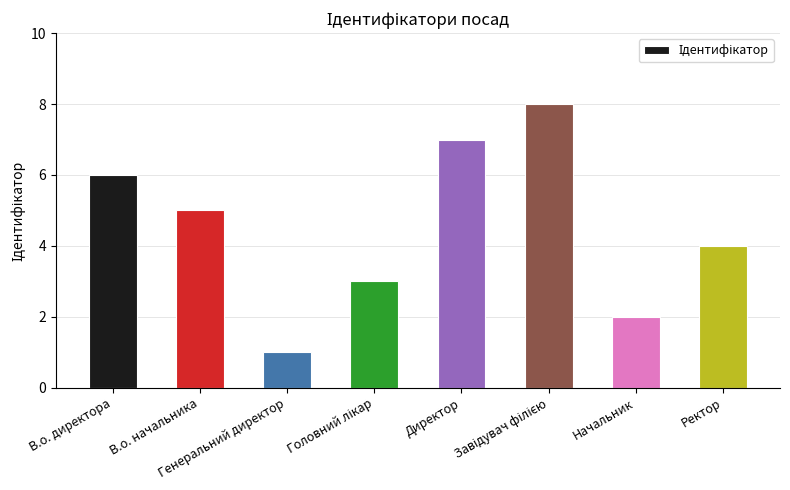

What is the smallest value displayed?

1